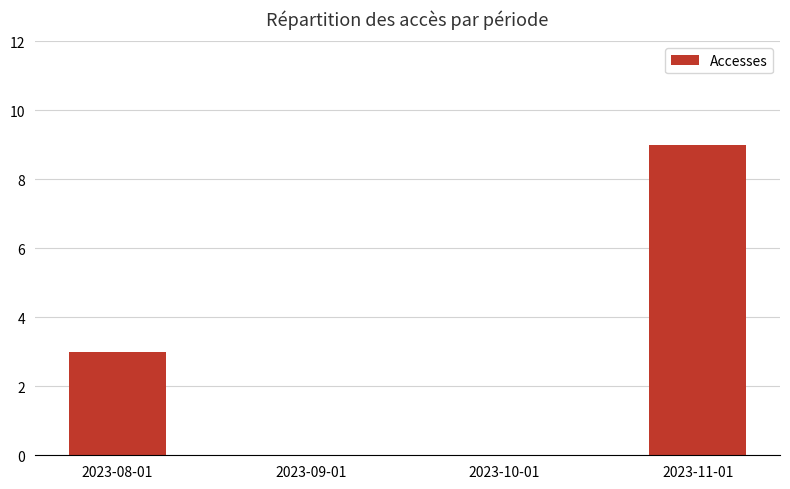

Reading left to right, extract all data points from this chart.

2023-08-01=3	2023-09-01=0	2023-10-01=0	2023-11-01=9